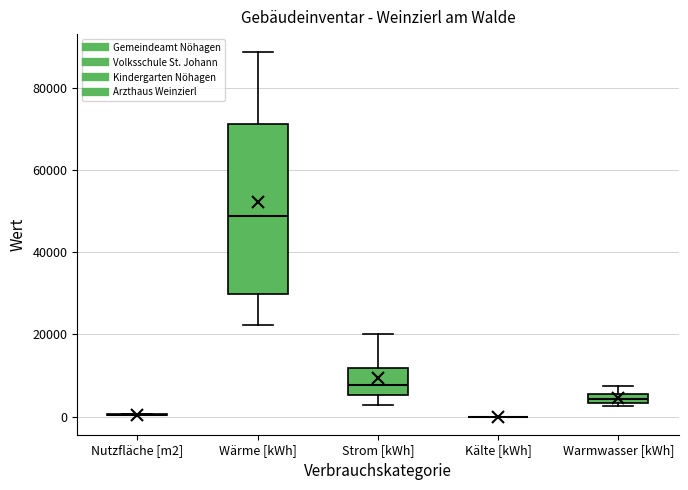

Which box is the tallest, from its lower edge to its upper edge?

Wärme [kWh]